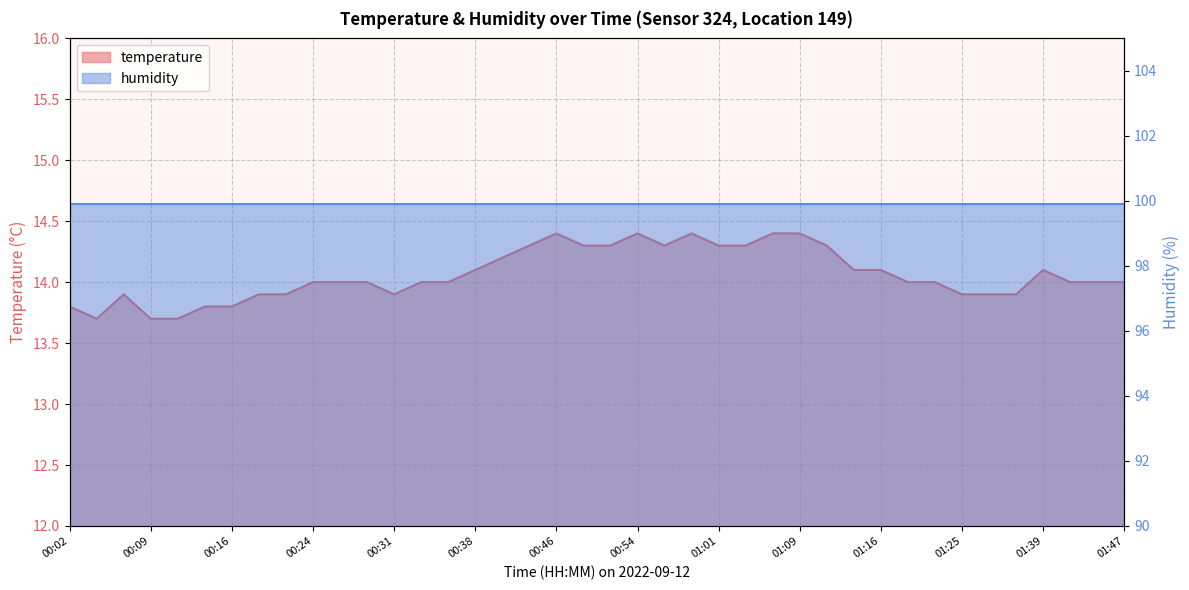

Rank the categories by value from lowest to highest.

00:04, 00:09, 00:11, 00:02, 00:14, 00:16, 00:06, 00:19, 00:21, 00:31, 01:25, 01:31, 01:37, 00:24, 00:26, 00:29, 00:34, 00:36, 01:19, 01:22, 01:42, 01:45, 01:47, 00:38, 01:14, 01:16, 01:39, 00:41, 00:43, 00:49, 00:51, 00:56, 01:01, 01:04, 01:11, 00:46, 00:54, 00:59, 01:06, 01:09